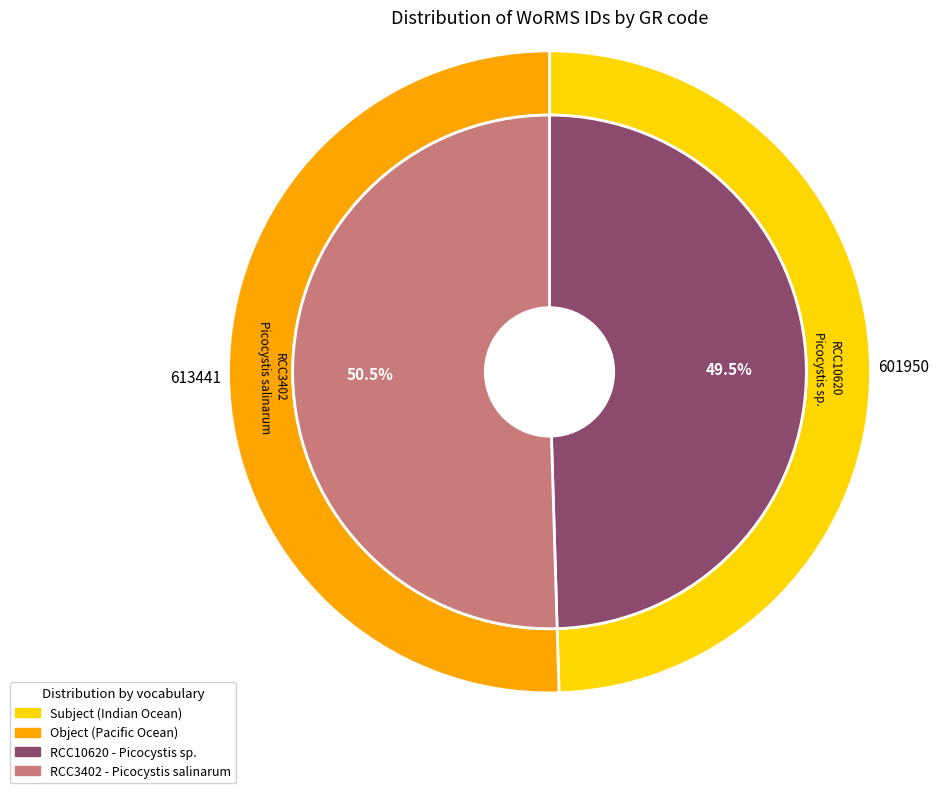

True or false: RCC10620 accounts for 50% of the total.

True